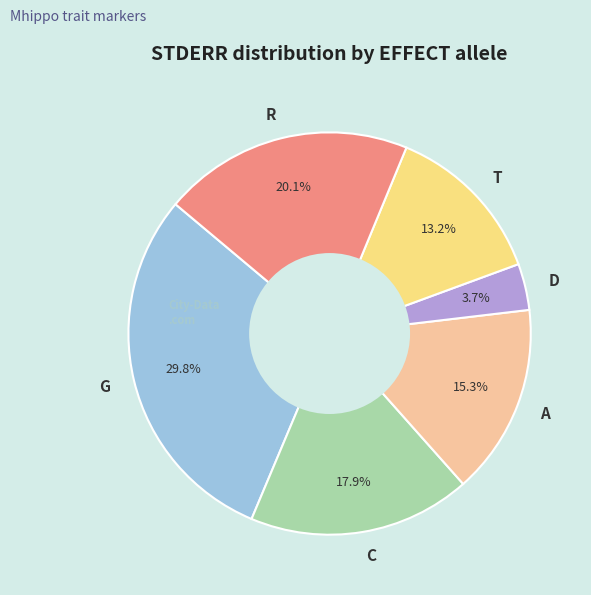

To the nearest percent, what is the difference between the T and C slice percentages?

5%